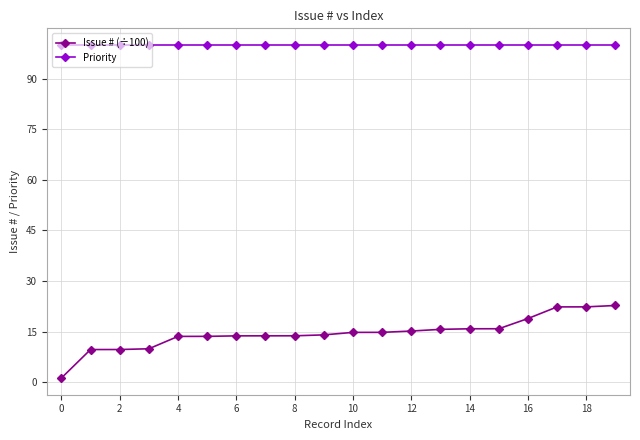

Which series has the widest spread of values?

Issue # (÷100)